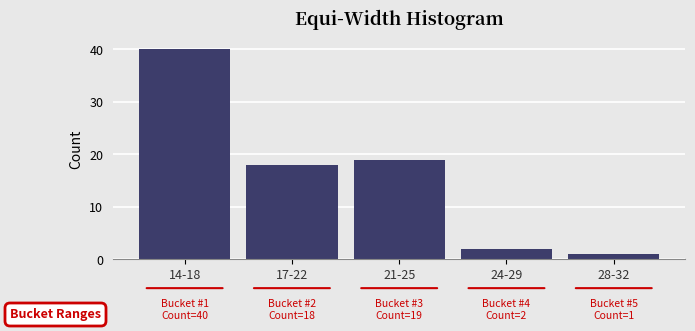

Reading left to right, list all the values displayed in this chart.

40	18	19	2	1